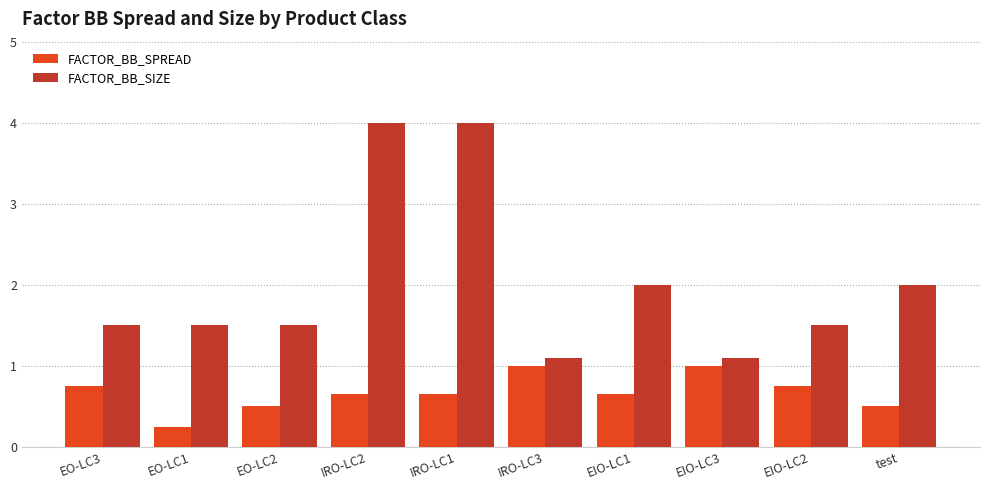

What is the value of the FACTOR_BB_SIZE bar at the 1st from the left?

1.5